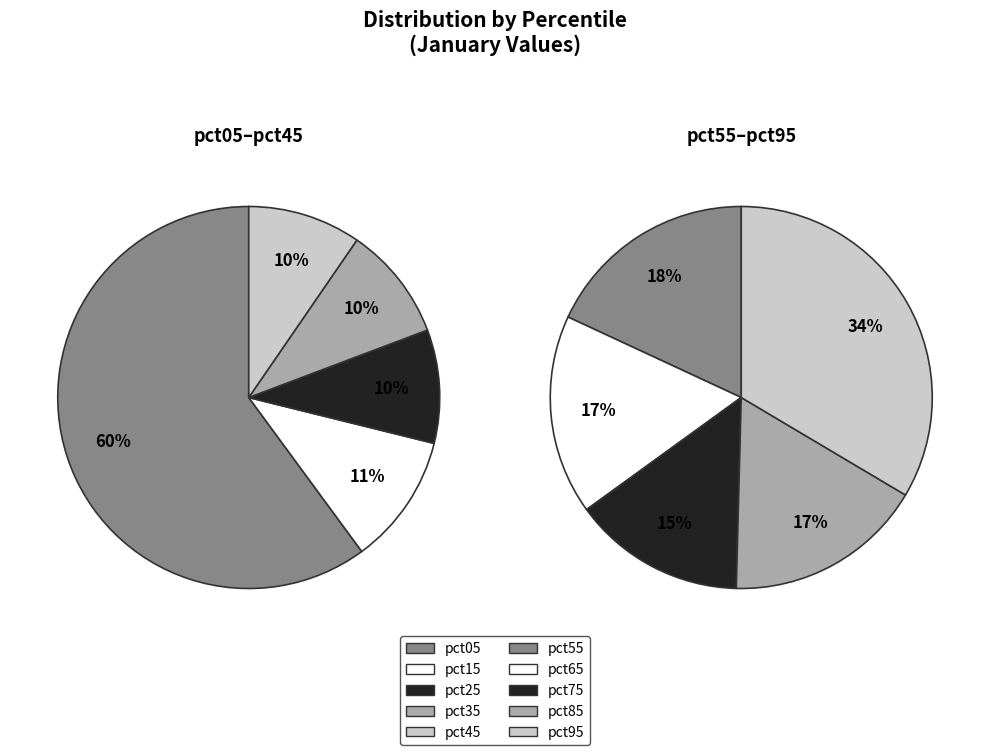

How many segments does this pie chart have?

10